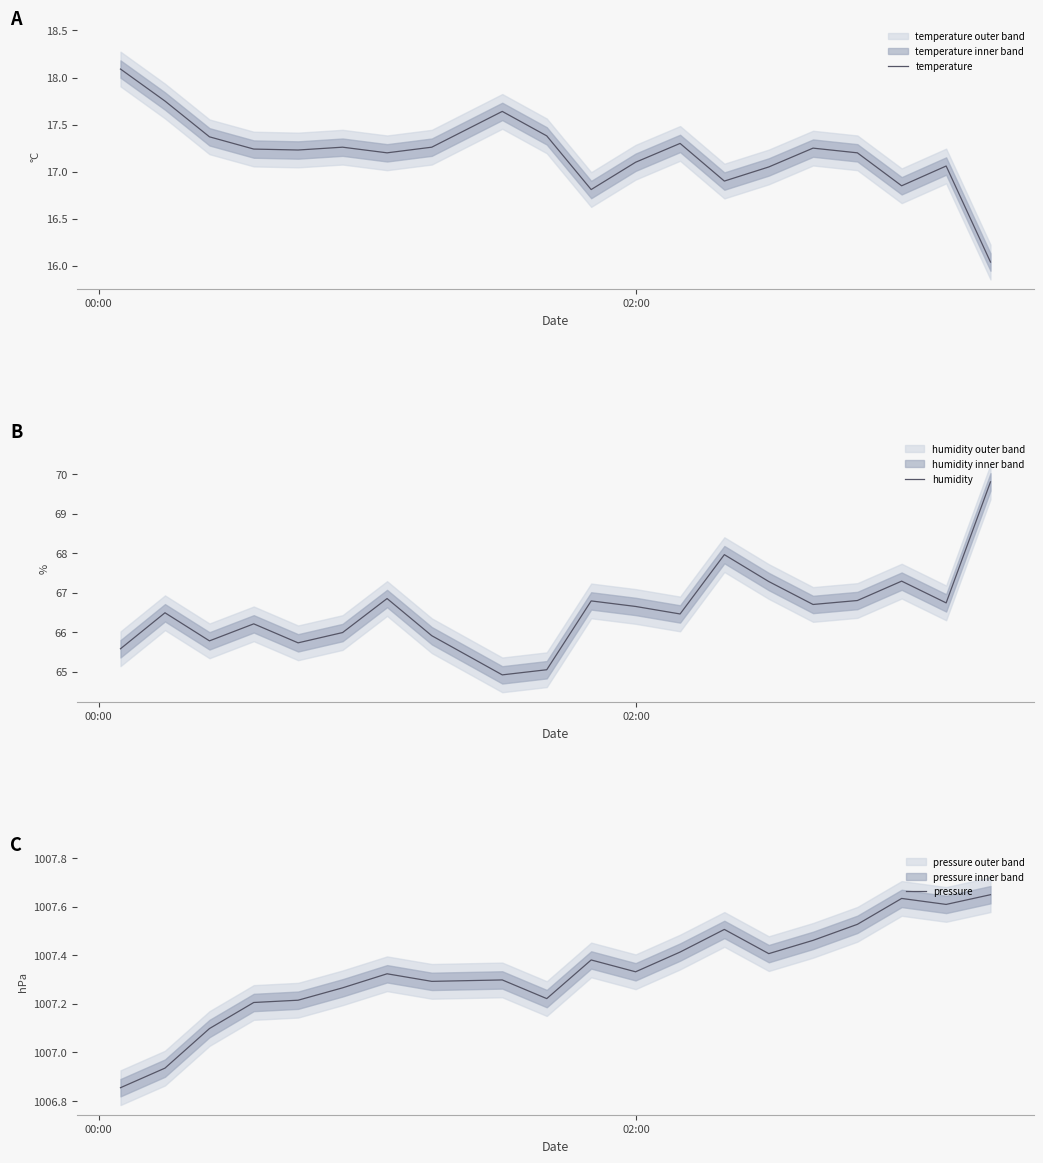

How many values in the humidity series are below 66?

7